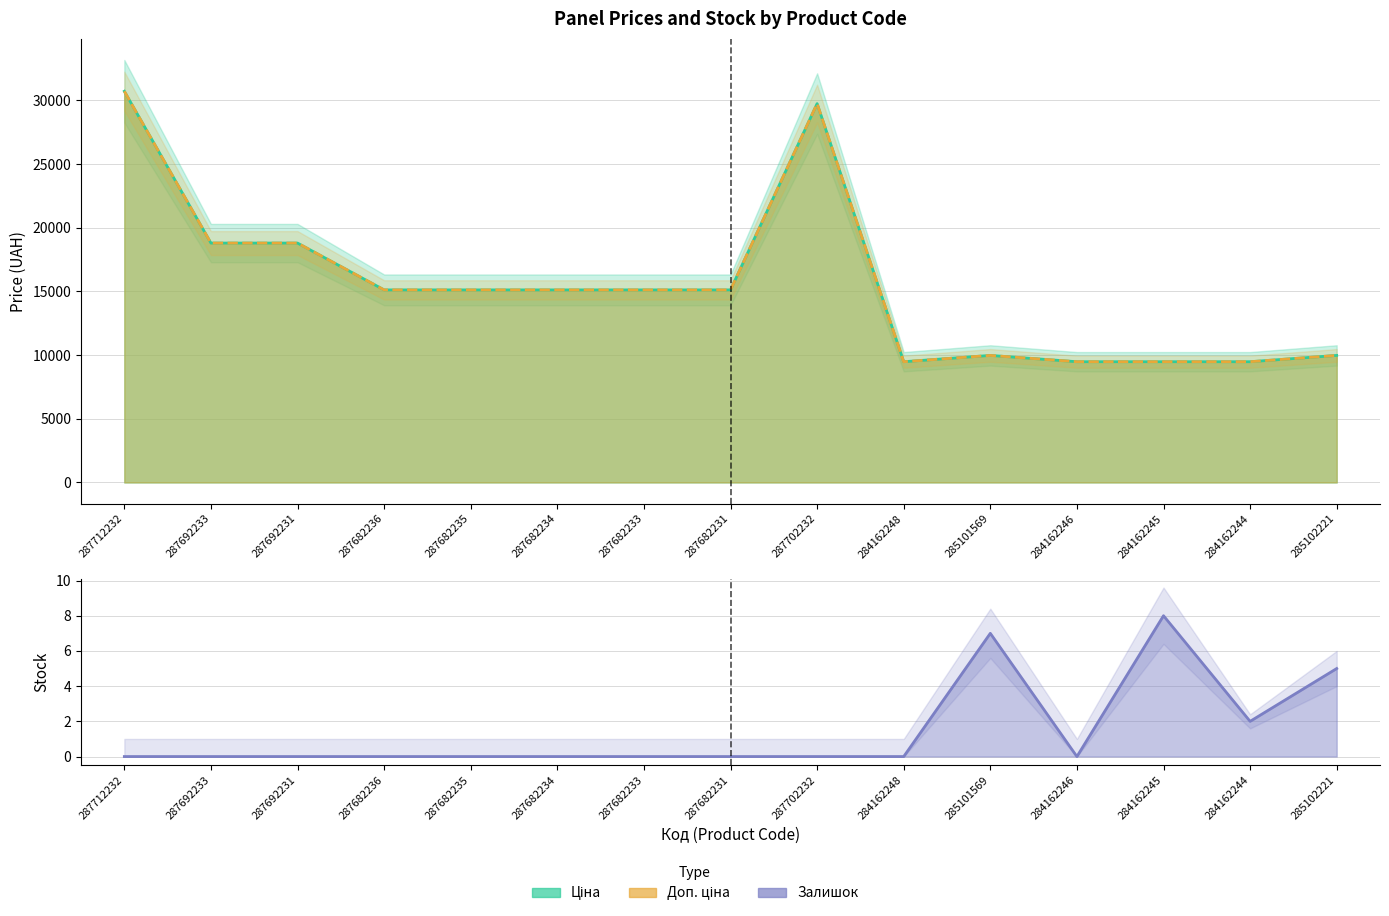

How many distinct data groups are displayed?

3